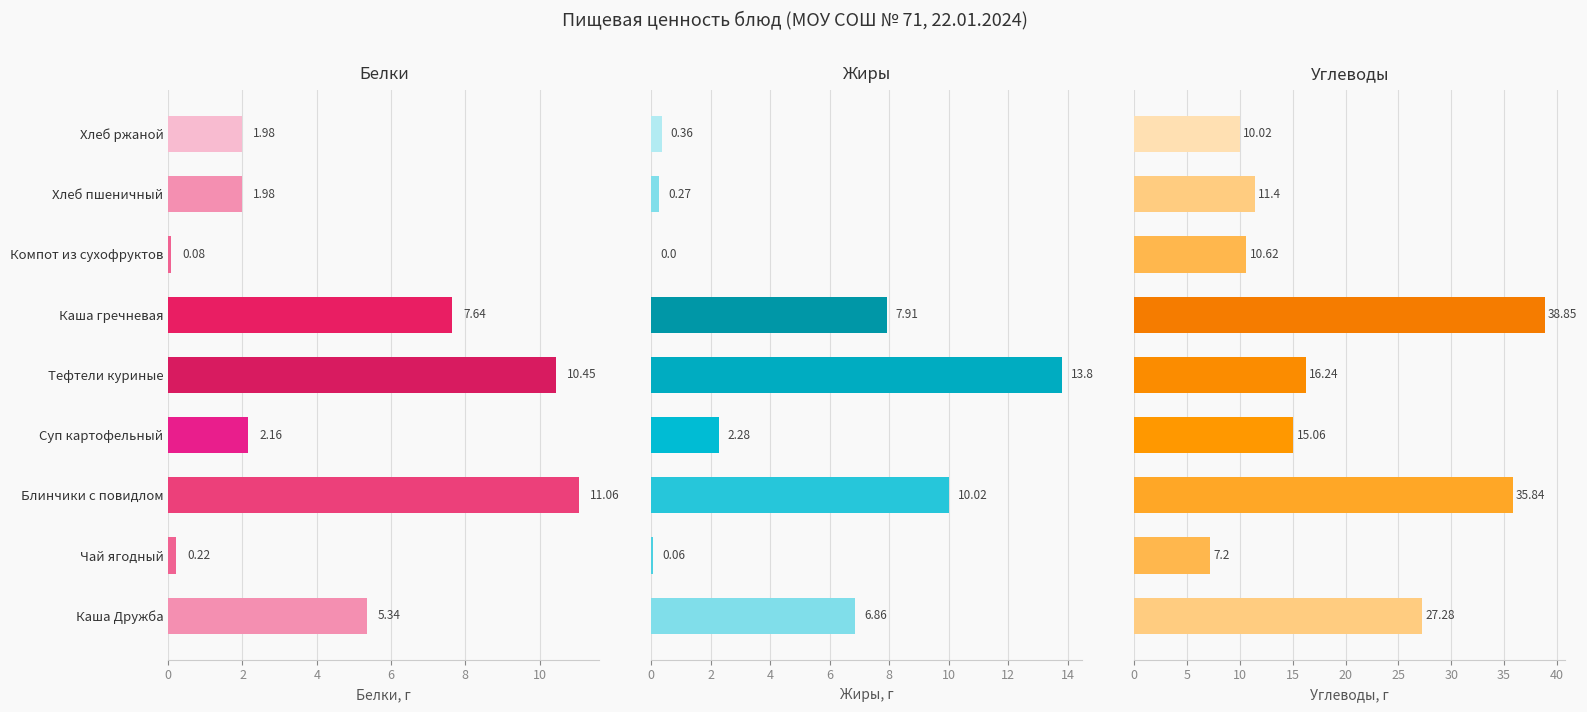

Does the chart contain stacked bars?

No